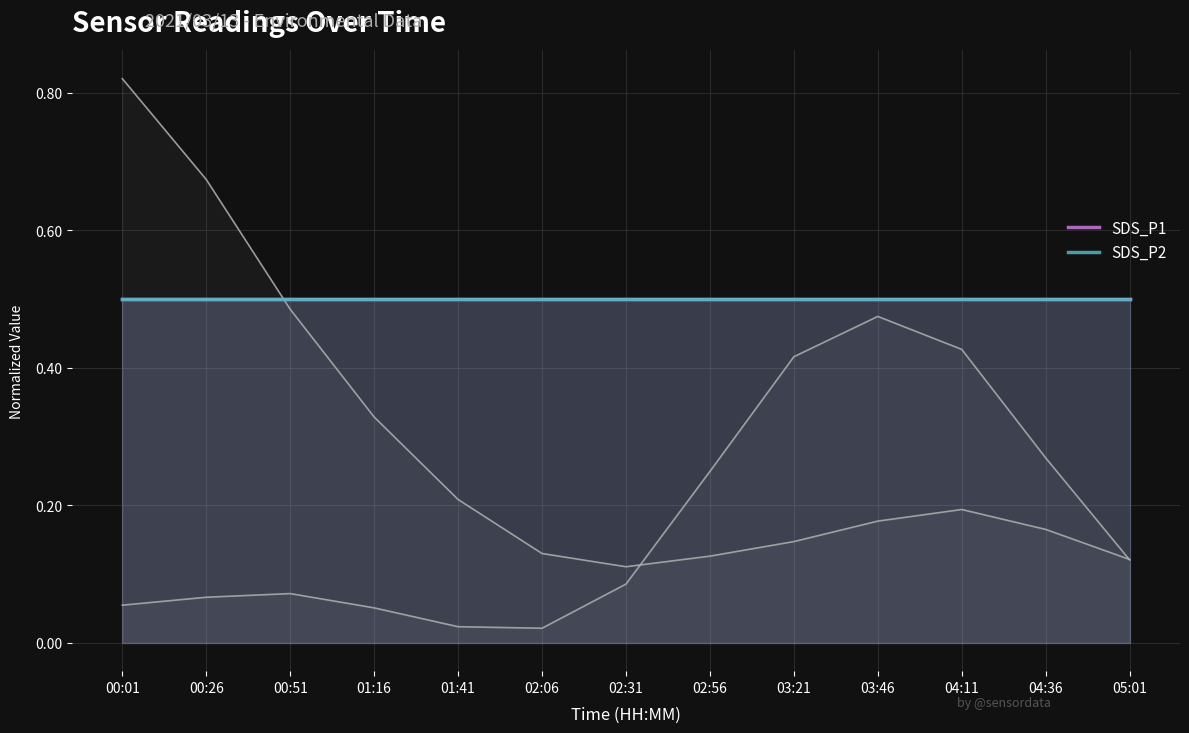

Between 03:21 and 03:46, which series saw the biggest shift?

Max_cycle